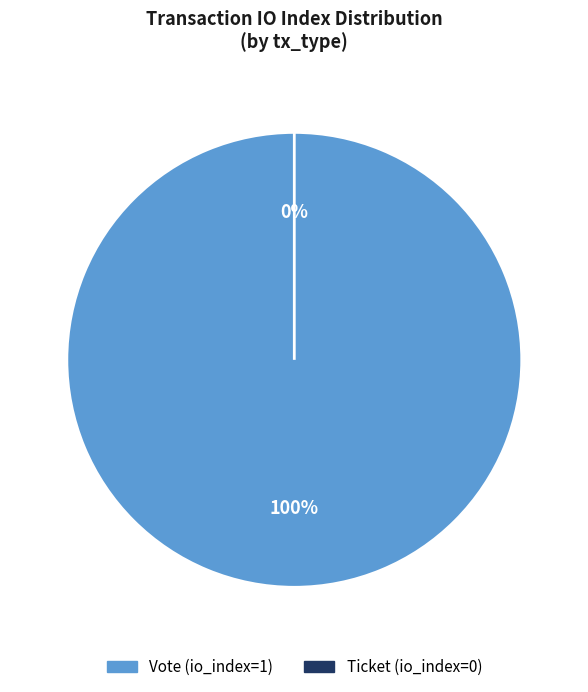

Rank the categories by value from highest to lowest.

Vote (io_index=1), Ticket (io_index=0)